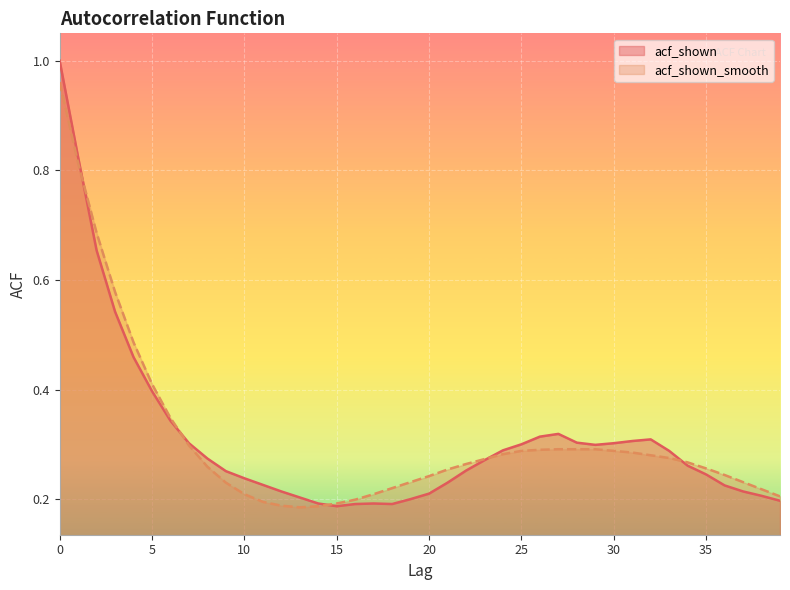

The value of acf_shown at 34 is 0.3. True or false?

True